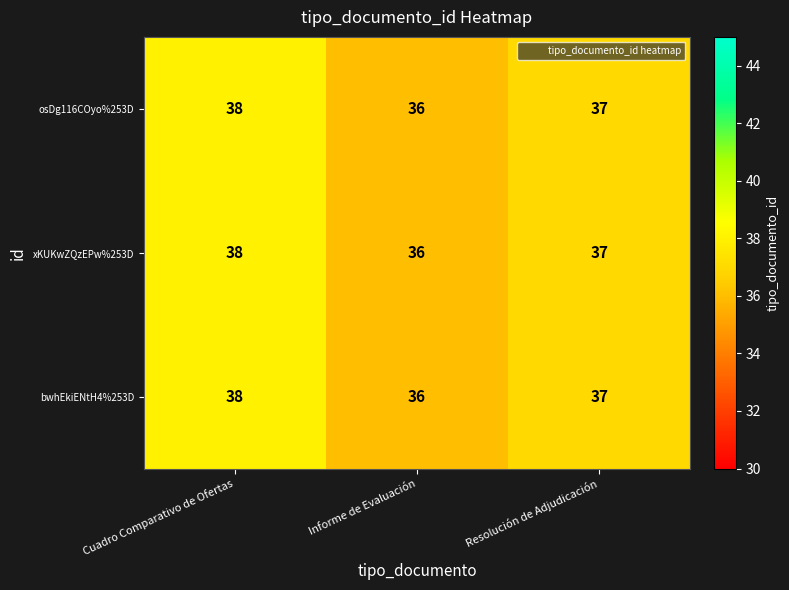

True or false: bwhEkiENtH4%253D has a value of 11 at Resolución de Adjudicación.

False